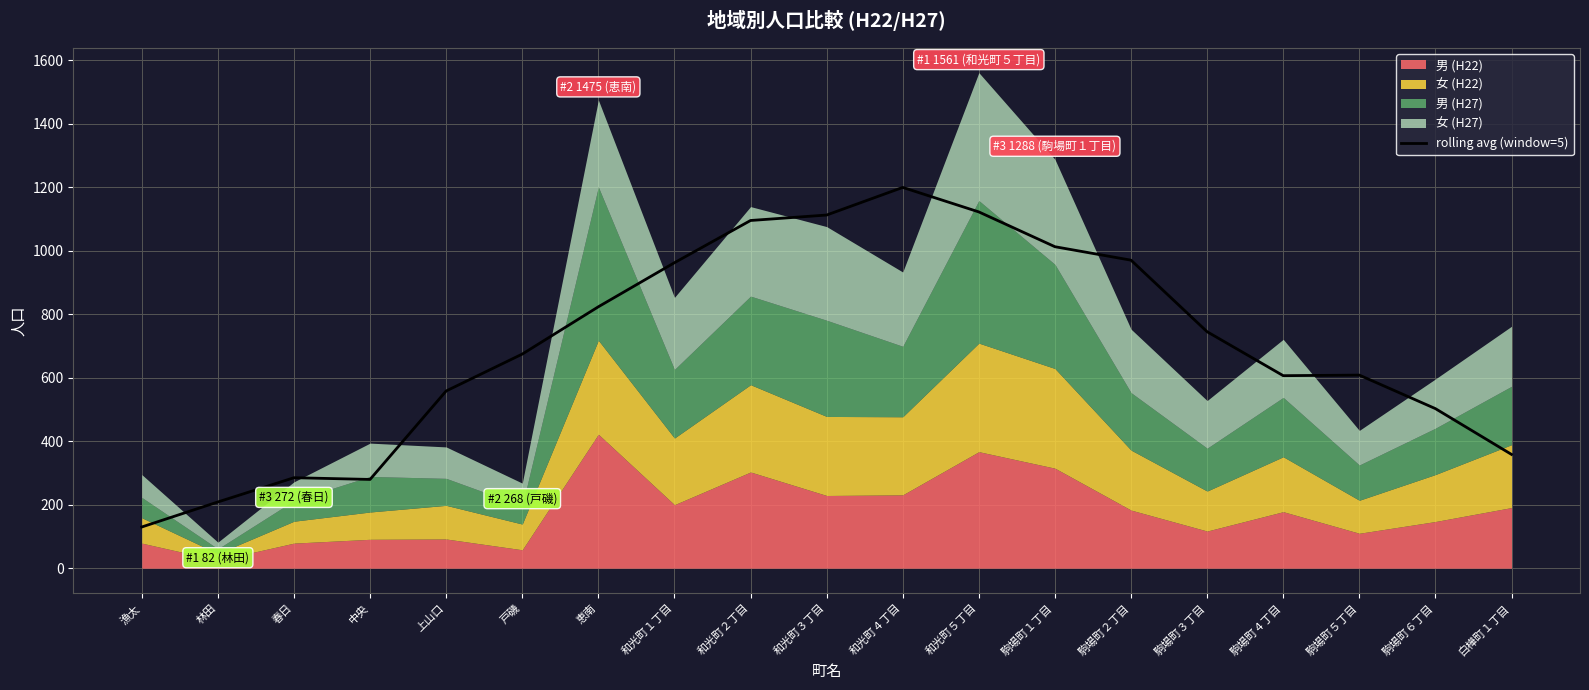

Which has a higher value, 和光町２丁目 or 駒場町４丁目?

和光町２丁目